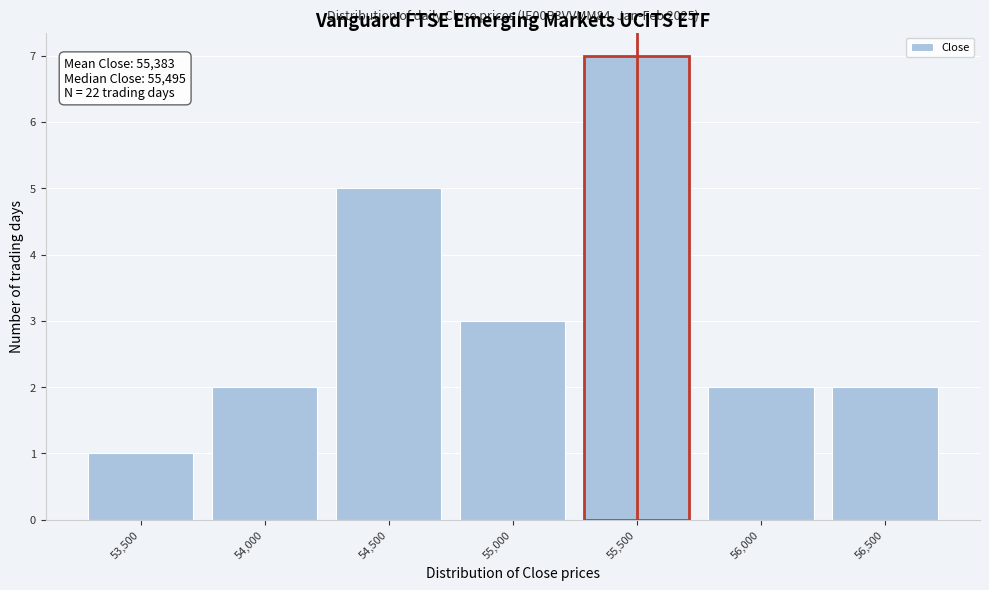

Reading left to right, extract all data points from this chart.

1	2	5	3	7	2	2